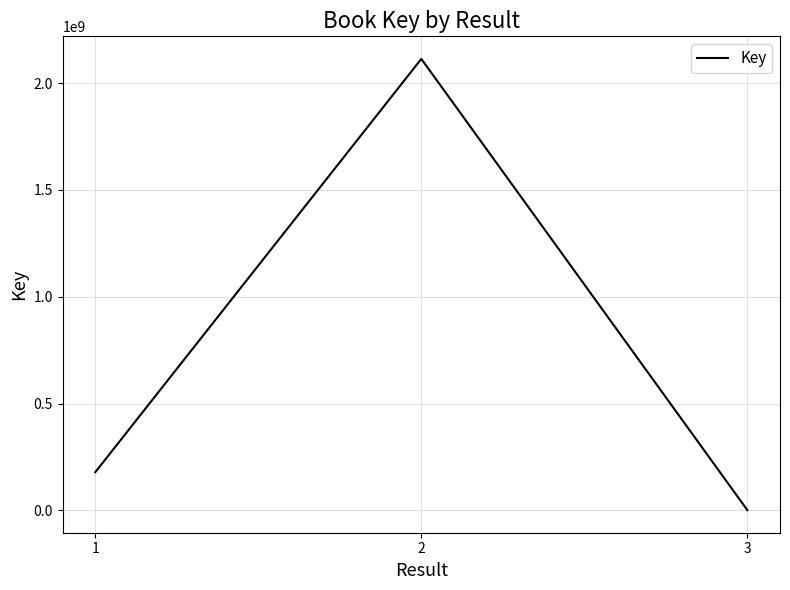

True or false: the data shows 2843966906 at 2.

False